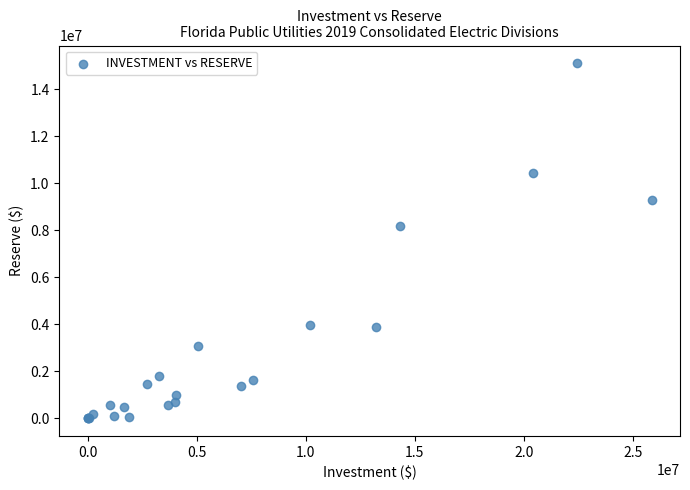

What Y value in the scatter plot is closest to 7547656?

8198130.8